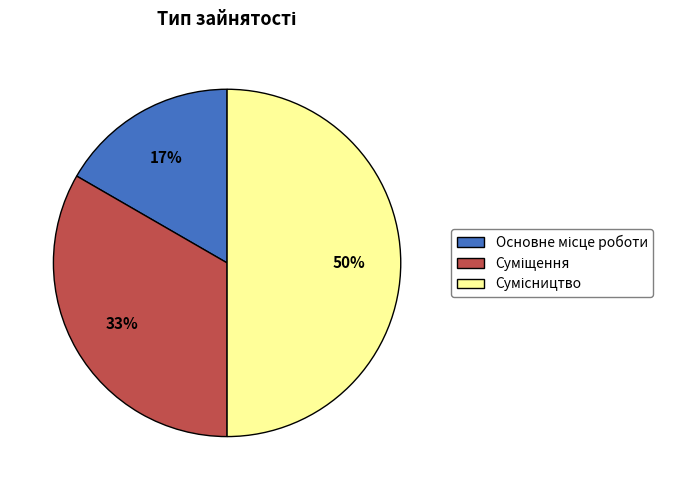

How many segments does this pie chart have?

3